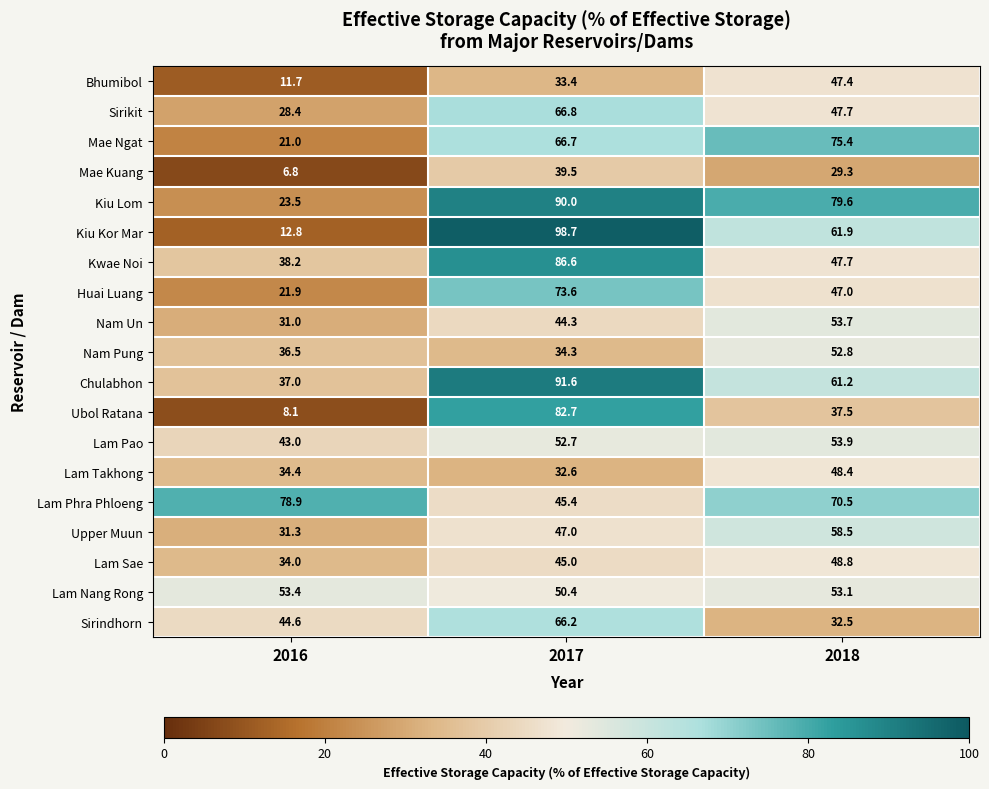

Rank the categories by Lam Nang Rong value from highest to lowest.

2016, 2018, 2017